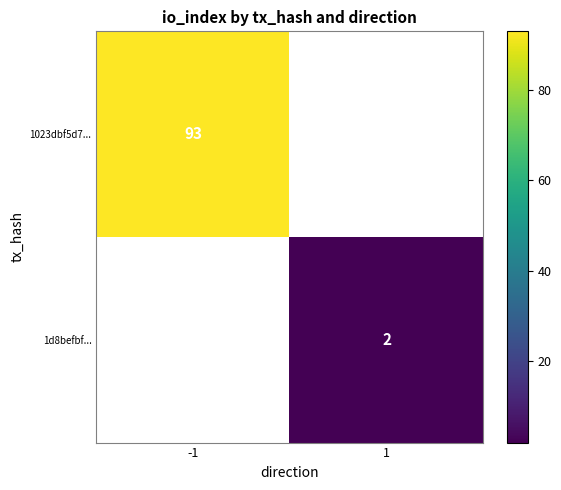

The value of 1023dbf5d7... at -1 is 93. True or false?

True